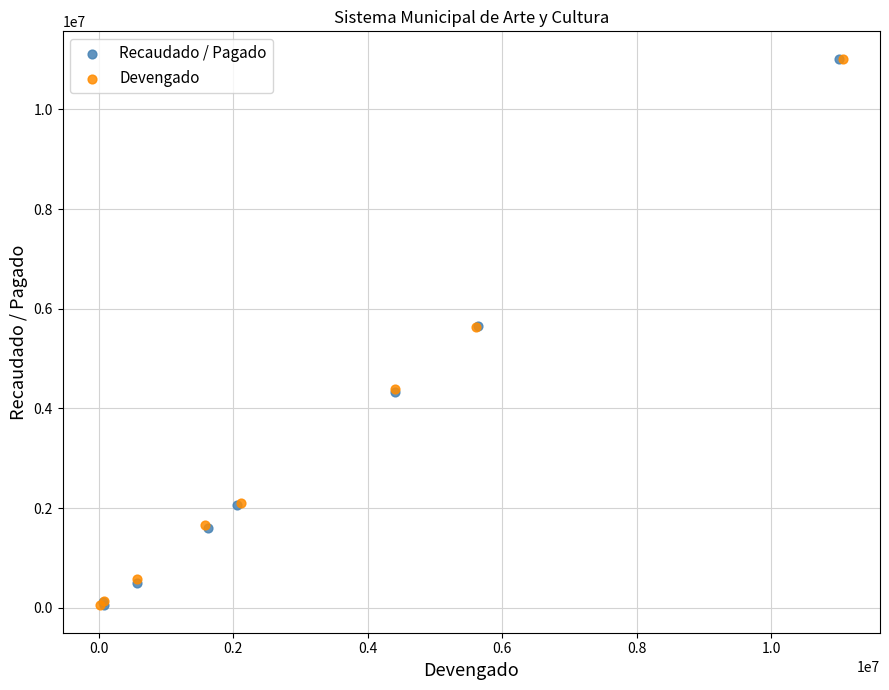

Which series has the widest spread of Y values?

Recaudado / Pagado